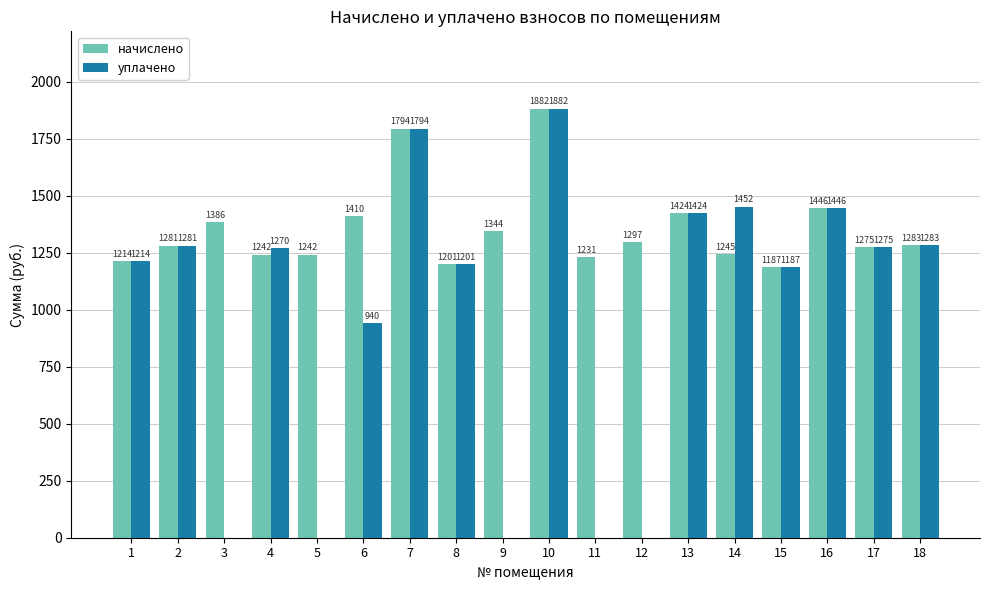

What is the approximate value of уплачено at 14?

1452.2